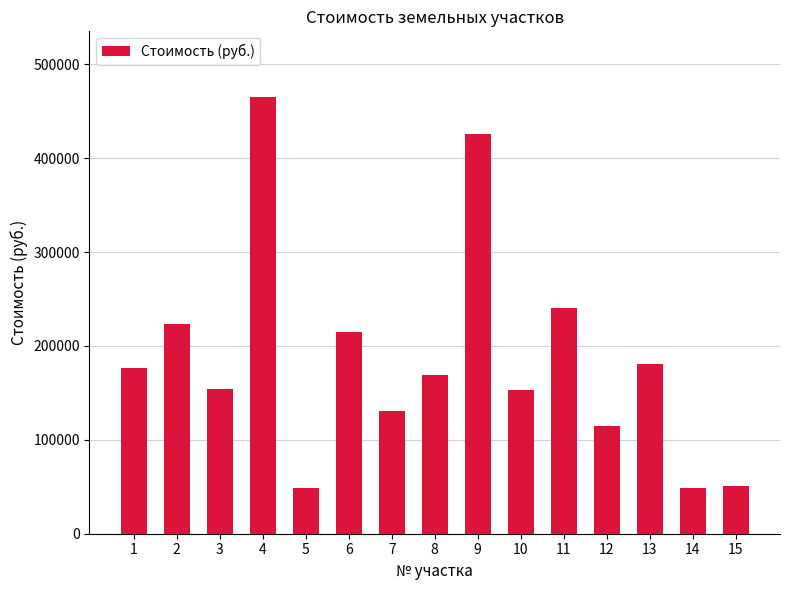

What is the difference between the second highest and second lowest values?

377560.4